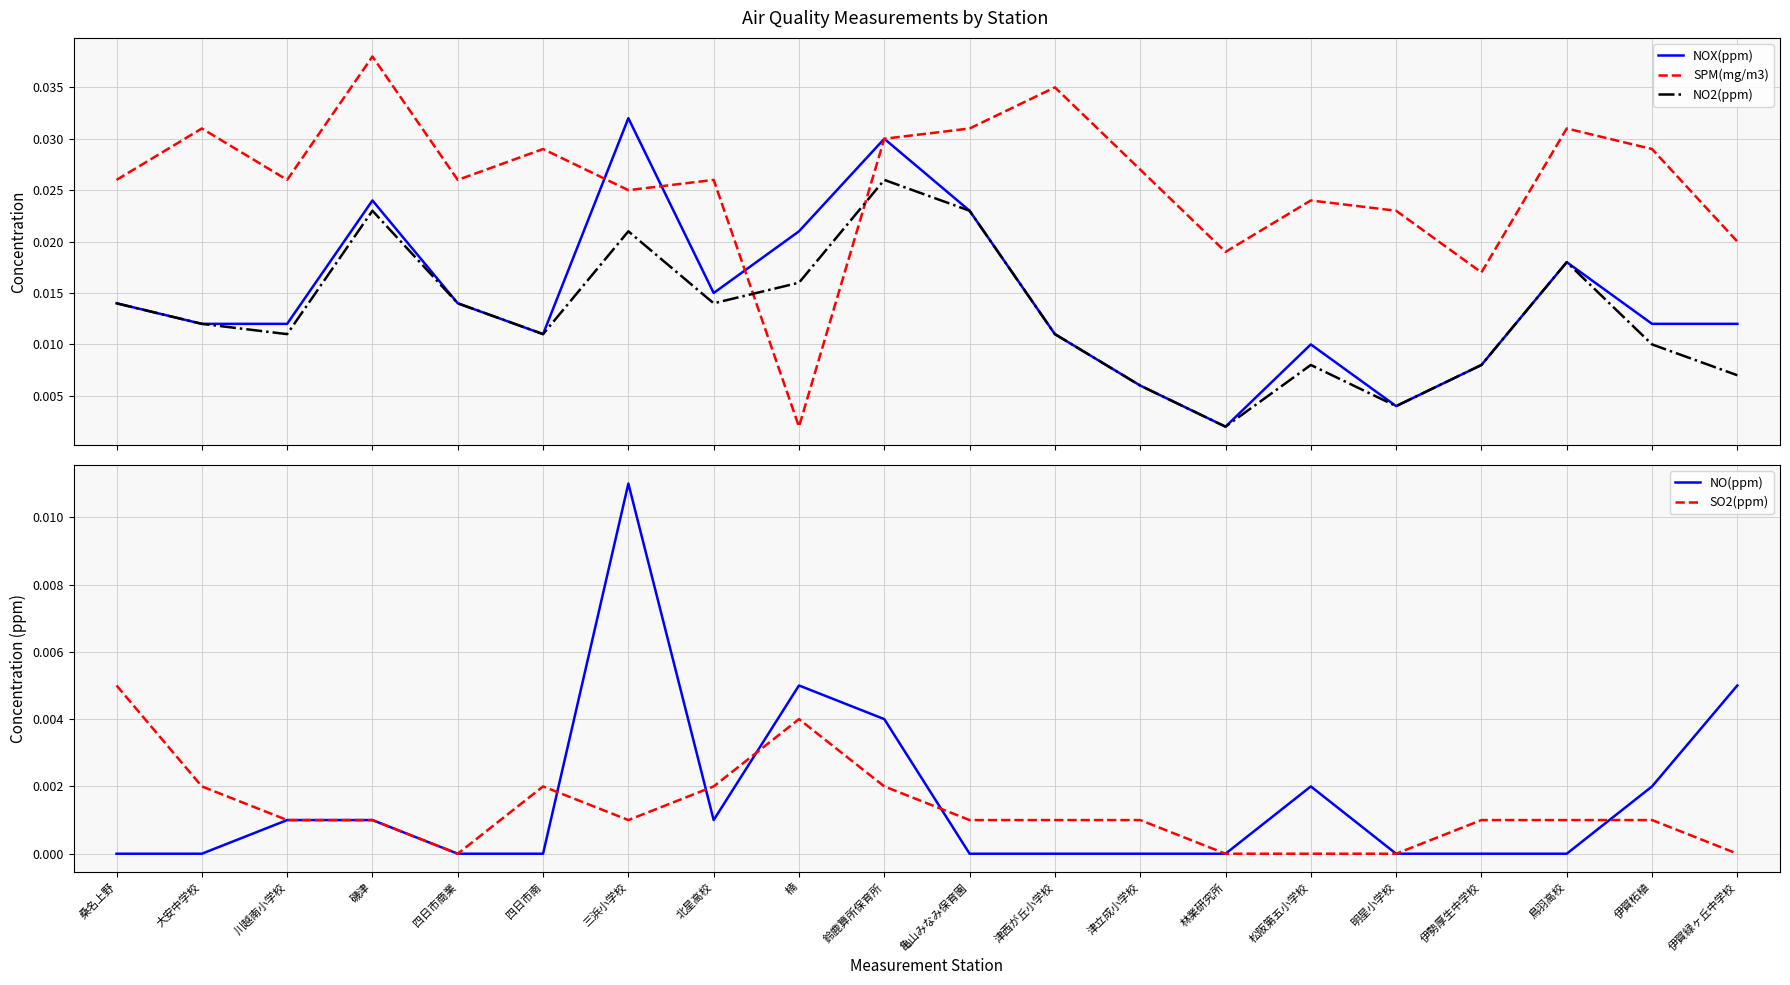

Reading left to right, what are all the values shown in this chart?

NOX(ppm): 桑名上野=0.0	大安中学校=0.0	川越南小学校=0.0	磯津=0.0	四日市商業=0.0	四日市南=0.0	三浜小学校=0.0	北星高校=0.0	楠=0.0	鈴鹿算所保育所=0.0	亀山みなみ保育園=0.0	津西が丘小学校=0.0	津立成小学校=0.0	林業研究所=0.0	松阪第五小学校=0.0	明星小学校=0.0	伊勢厚生中学校=0.0	鳥羽高校=0.0	伊賀柘植=0.0	伊賀緑ヶ丘中学校=0.0
SPM(mg/m3): 桑名上野=0.0	大安中学校=0.0	川越南小学校=0.0	磯津=0.0	四日市商業=0.0	四日市南=0.0	三浜小学校=0.0	北星高校=0.0	楠=0.0	鈴鹿算所保育所=0.0	亀山みなみ保育園=0.0	津西が丘小学校=0.0	津立成小学校=0.0	林業研究所=0.0	松阪第五小学校=0.0	明星小学校=0.0	伊勢厚生中学校=0.0	鳥羽高校=0.0	伊賀柘植=0.0	伊賀緑ヶ丘中学校=0.0
NO2(ppm): 桑名上野=0.0	大安中学校=0.0	川越南小学校=0.0	磯津=0.0	四日市商業=0.0	四日市南=0.0	三浜小学校=0.0	北星高校=0.0	楠=0.0	鈴鹿算所保育所=0.0	亀山みなみ保育園=0.0	津西が丘小学校=0.0	津立成小学校=0.0	林業研究所=0.0	松阪第五小学校=0.0	明星小学校=0.0	伊勢厚生中学校=0.0	鳥羽高校=0.0	伊賀柘植=0.0	伊賀緑ヶ丘中学校=0.0
NO(ppm): 桑名上野=0.0	大安中学校=0.0	川越南小学校=0.0	磯津=0.0	四日市商業=0.0	四日市南=0.0	三浜小学校=0.0	北星高校=0.0	楠=0.0	鈴鹿算所保育所=0.0	亀山みなみ保育園=0.0	津西が丘小学校=0.0	津立成小学校=0.0	林業研究所=0.0	松阪第五小学校=0.0	明星小学校=0.0	伊勢厚生中学校=0.0	鳥羽高校=0.0	伊賀柘植=0.0	伊賀緑ヶ丘中学校=0.0
SO2(ppm): 桑名上野=0.0	大安中学校=0.0	川越南小学校=0.0	磯津=0.0	四日市商業=0.0	四日市南=0.0	三浜小学校=0.0	北星高校=0.0	楠=0.0	鈴鹿算所保育所=0.0	亀山みなみ保育園=0.0	津西が丘小学校=0.0	津立成小学校=0.0	林業研究所=0.0	松阪第五小学校=0.0	明星小学校=0.0	伊勢厚生中学校=0.0	鳥羽高校=0.0	伊賀柘植=0.0	伊賀緑ヶ丘中学校=0.0